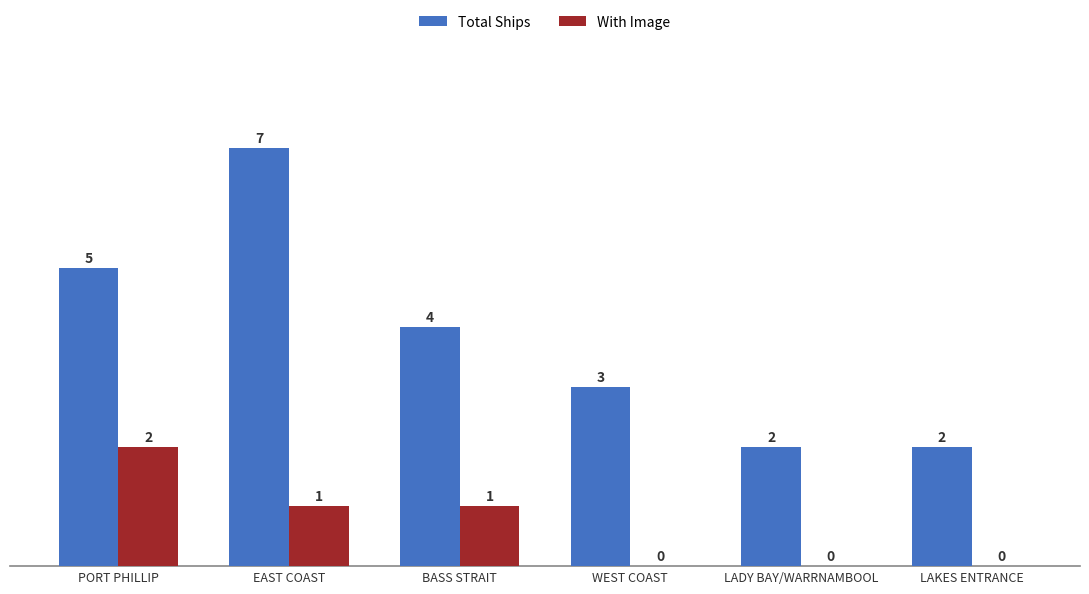

At which category is the sum across all series the highest?

EAST COAST